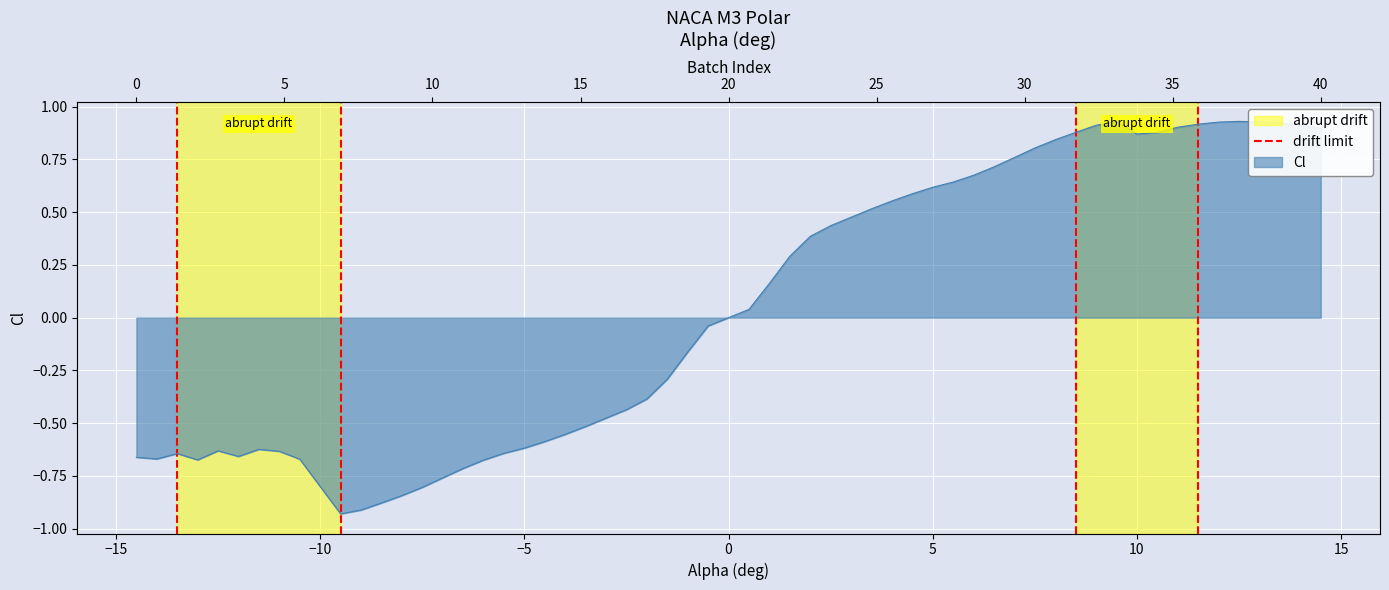

The chart shows a value of 2 at −15. True or false?

False